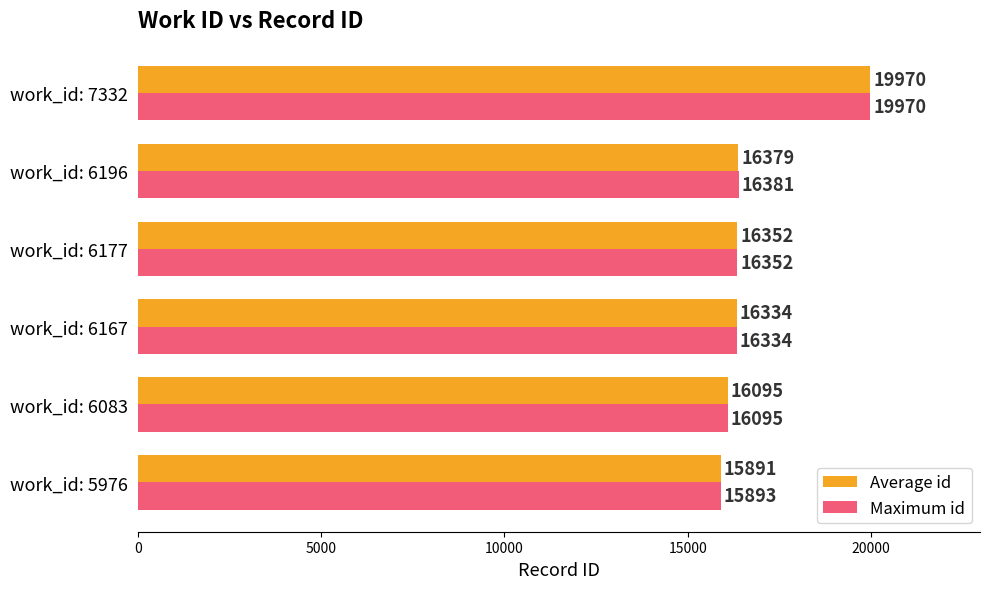

True or false: Average id has a value of 22938 at work_id: 6167.

False